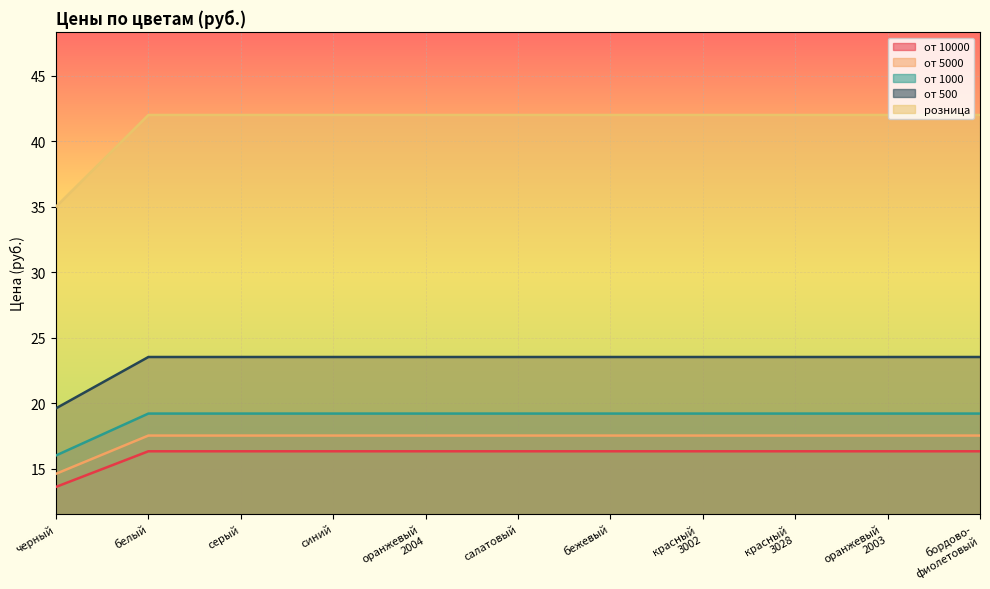

Read the от 5000 value at красный
3002.

17.5